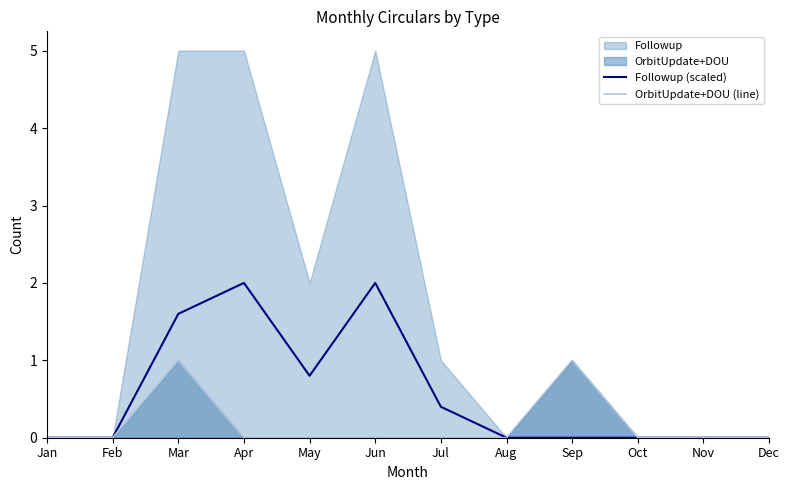

True or false: Followup (scaled) and OrbitUpdate+DOU (line) intersect in this chart.

False